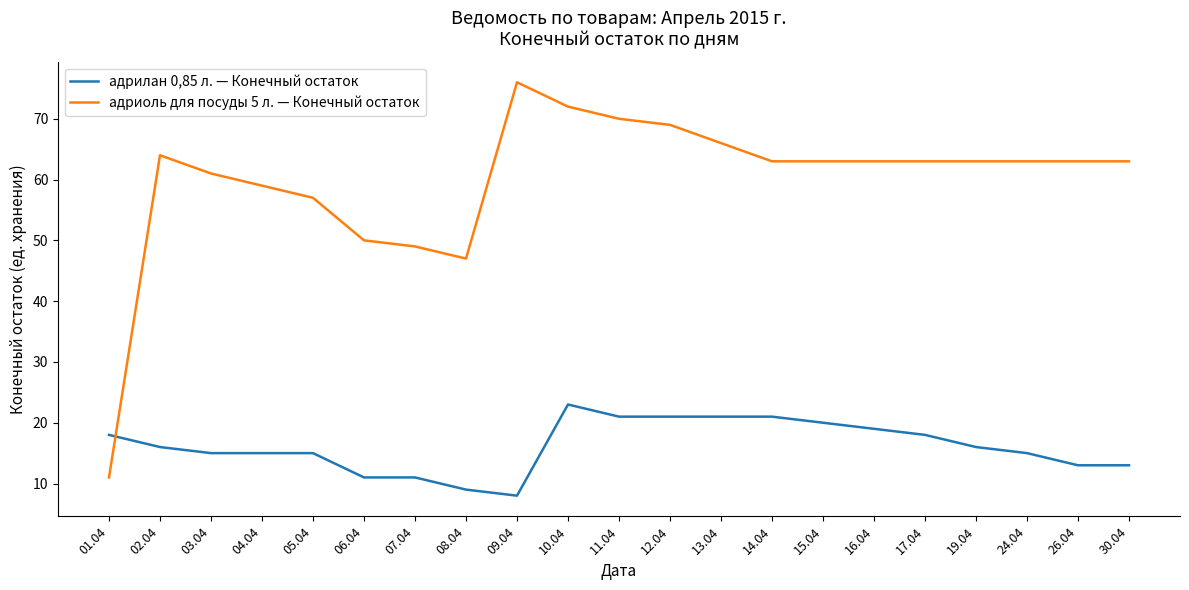

After their last crossing, which series has the higher values: адрилан 0,85 л. — Конечный остаток or адриоль для посуды 5 л. — Конечный остаток?

адриоль для посуды 5 л. — Конечный остаток